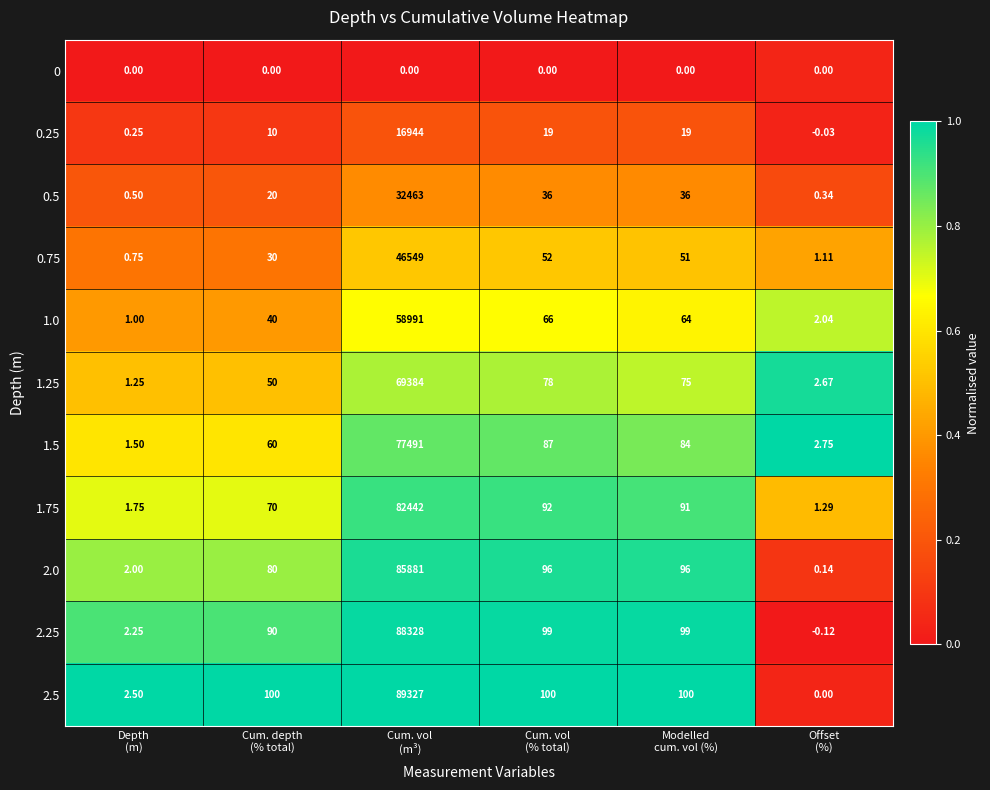

How many series are shown in this chart?

11